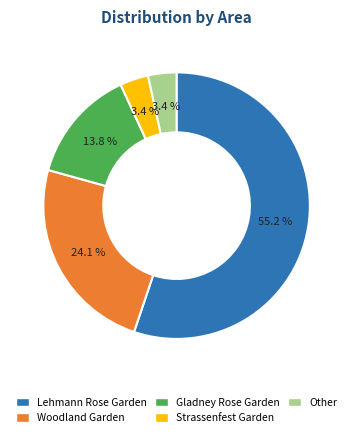

Does Lehmann Rose Garden account for over 50% of the chart?

Yes